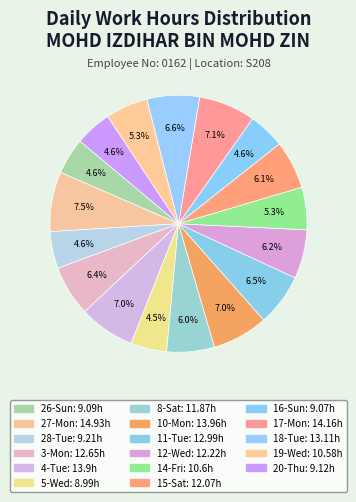

Which slice is the largest?

27-Mon